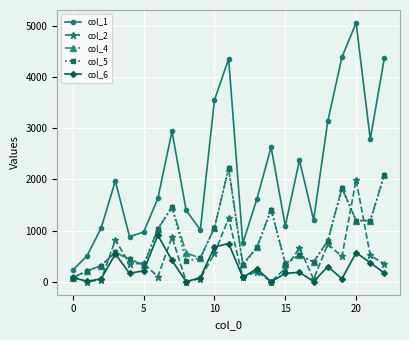

Which series has the largest total across all categories?

col_1